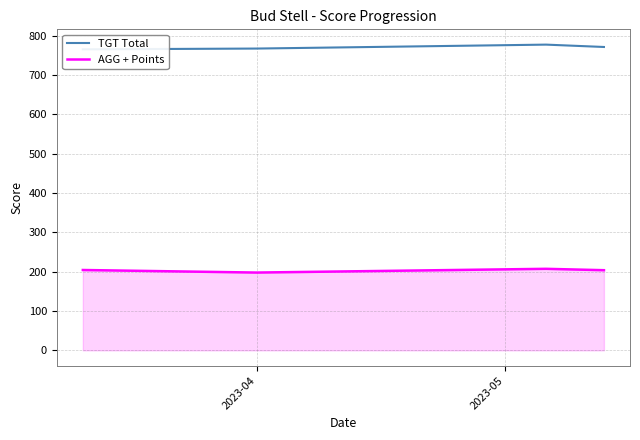

What is the maximum value for TGT Total?

777.0